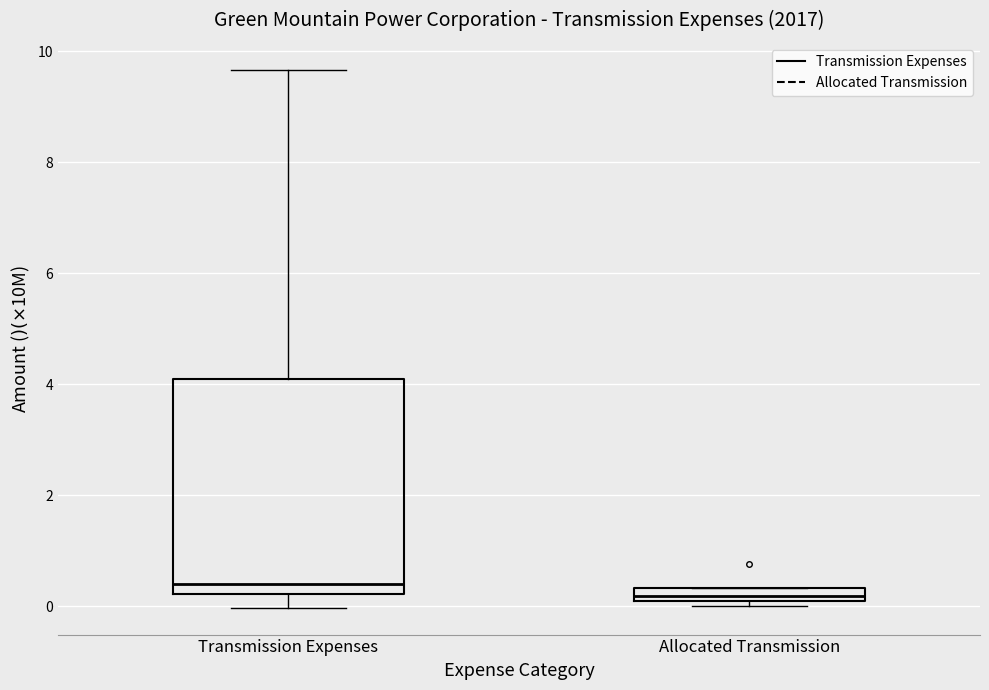

Which box is the tallest, from its lower edge to its upper edge?

Transmission Expenses